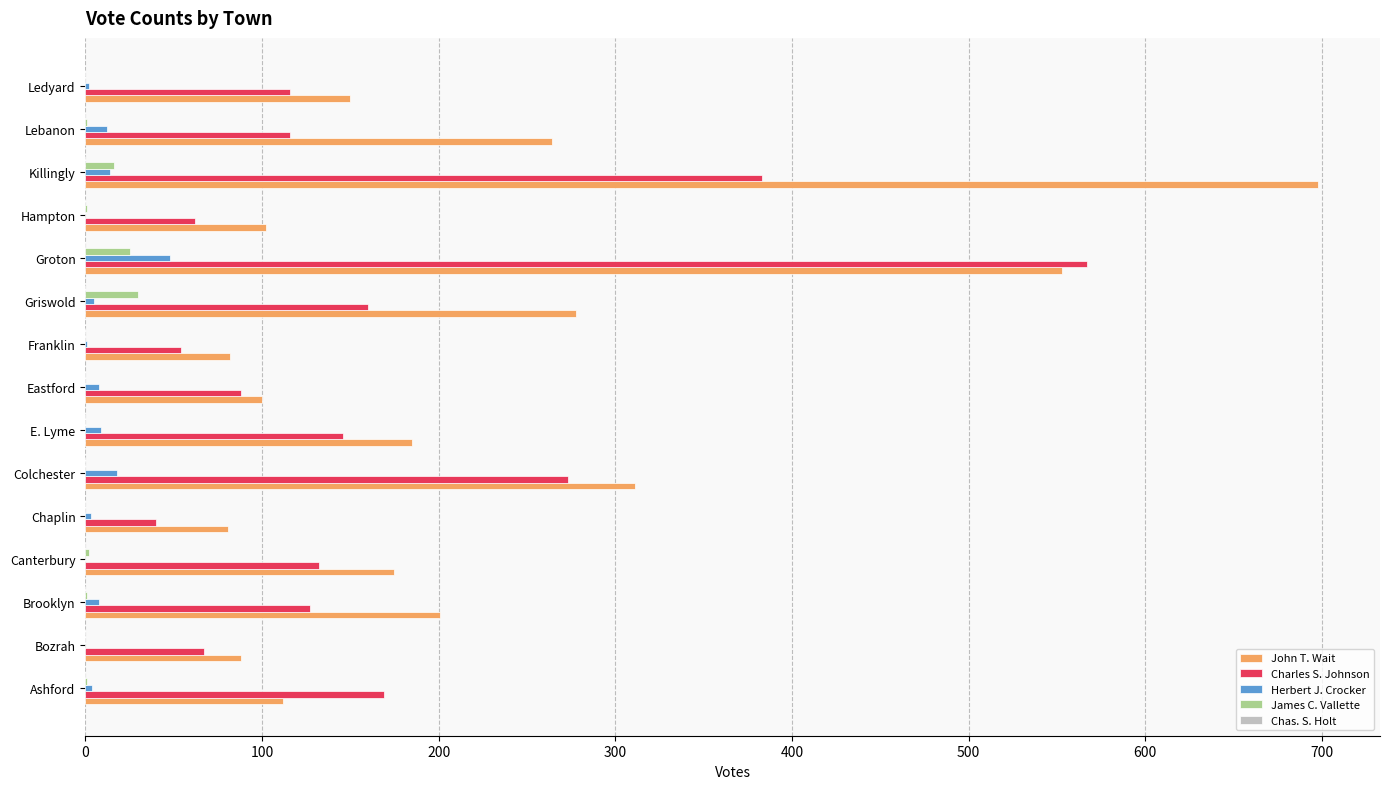

What is the maximum value for Herbert J. Crocker?

48